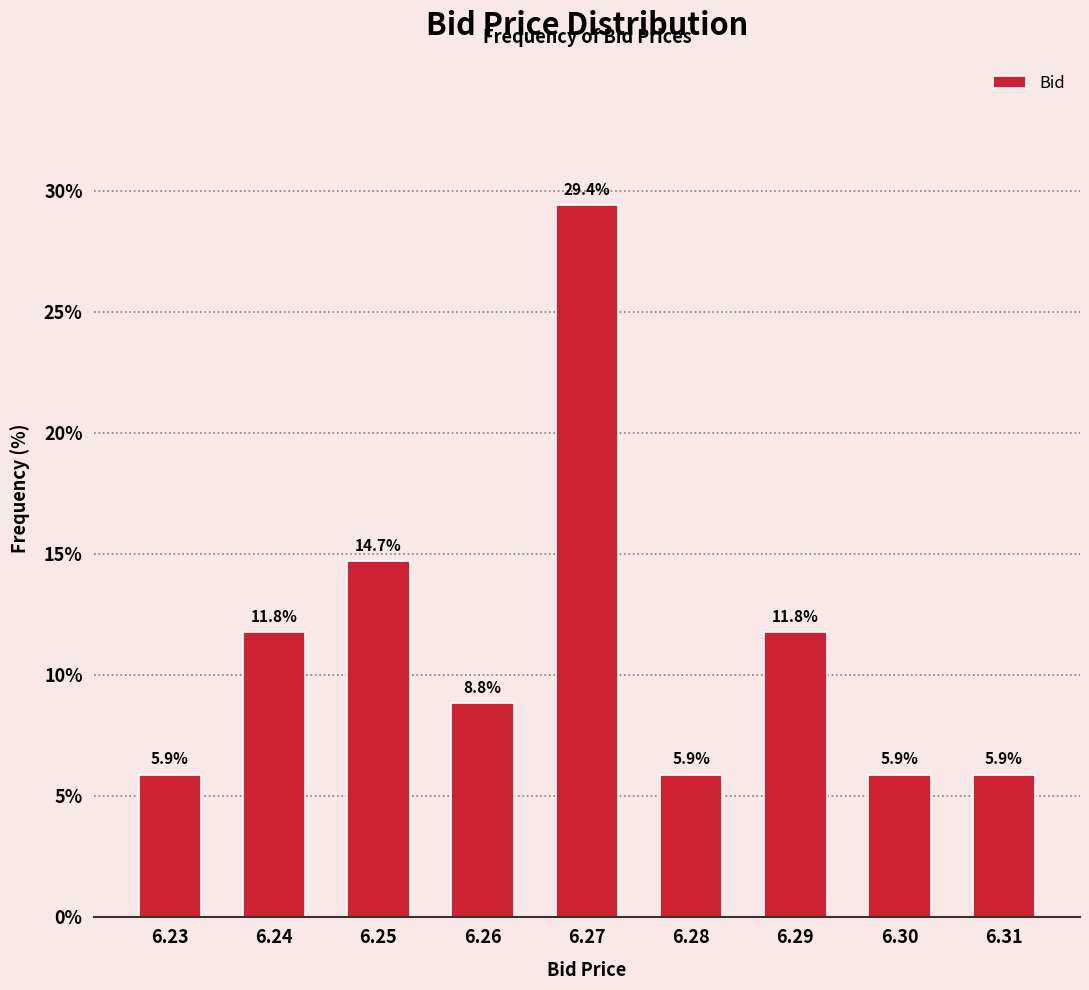

Reading right to left, what are all the values shown in this chart?

5.9	5.9	11.8	5.9	29.4	8.8	14.7	11.8	5.9